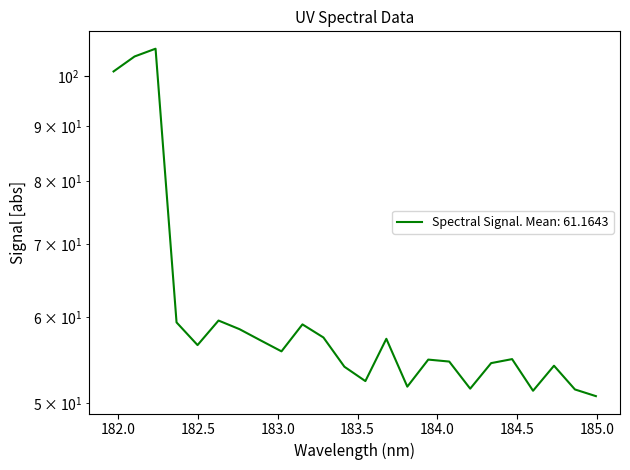

Where is the first local maximum?

182.2359681898